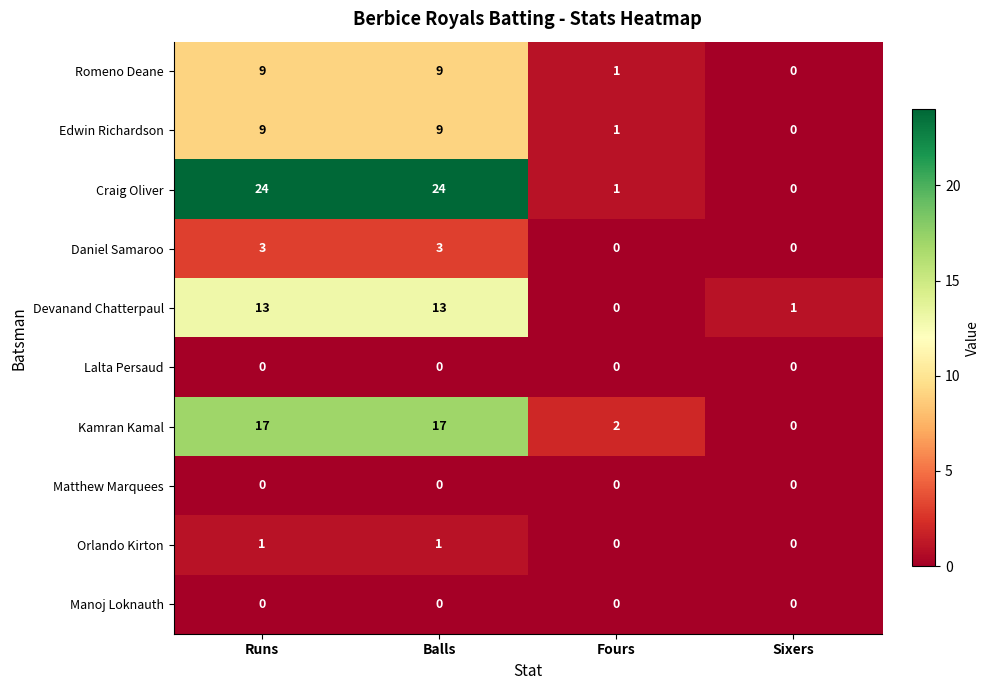

What is the sum of all Daniel Samaroo values?

6